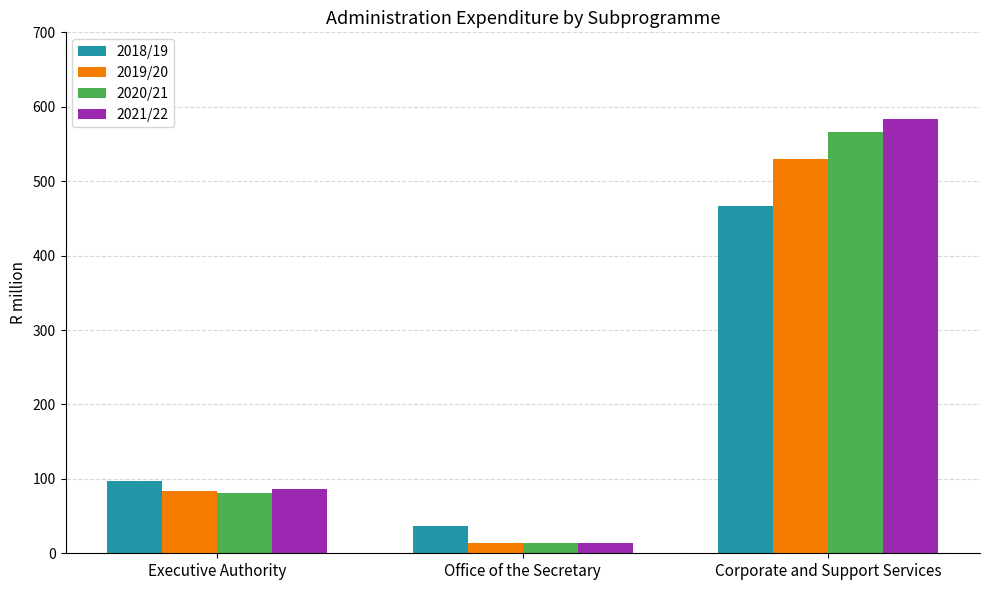

The value of 2018/19 at Corporate and Support Services is 466.5. True or false?

True